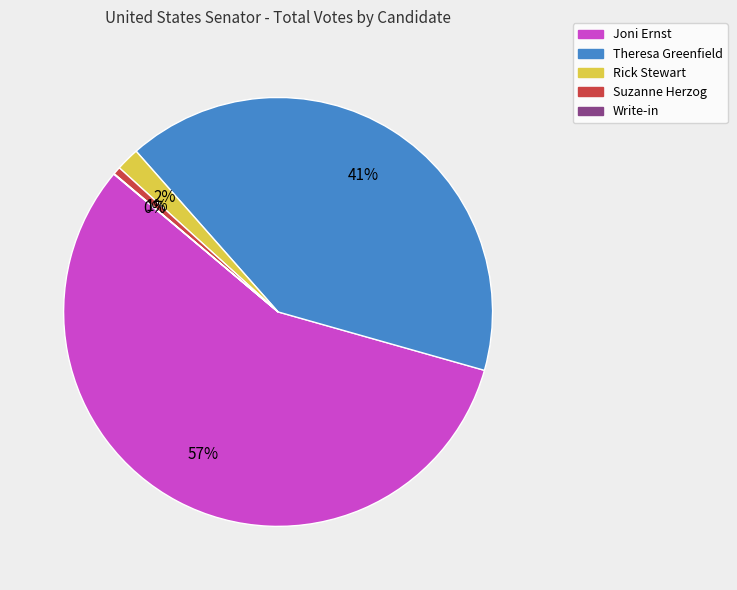

Does any single category account for the majority?

Yes